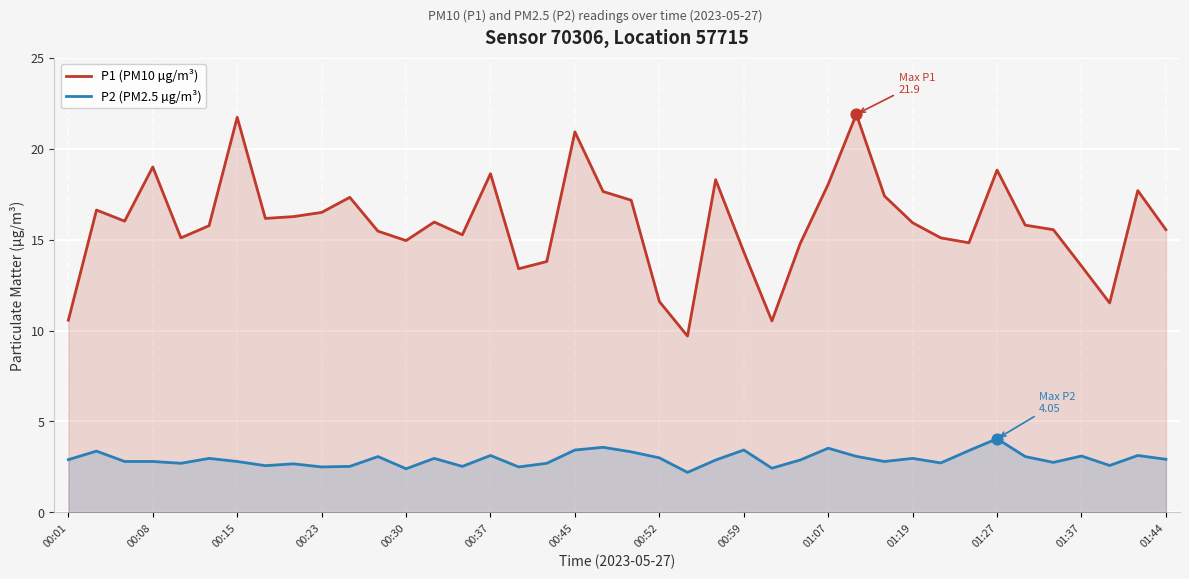

Which series has the largest total across all categories?

P1 (PM10 µg/m³)